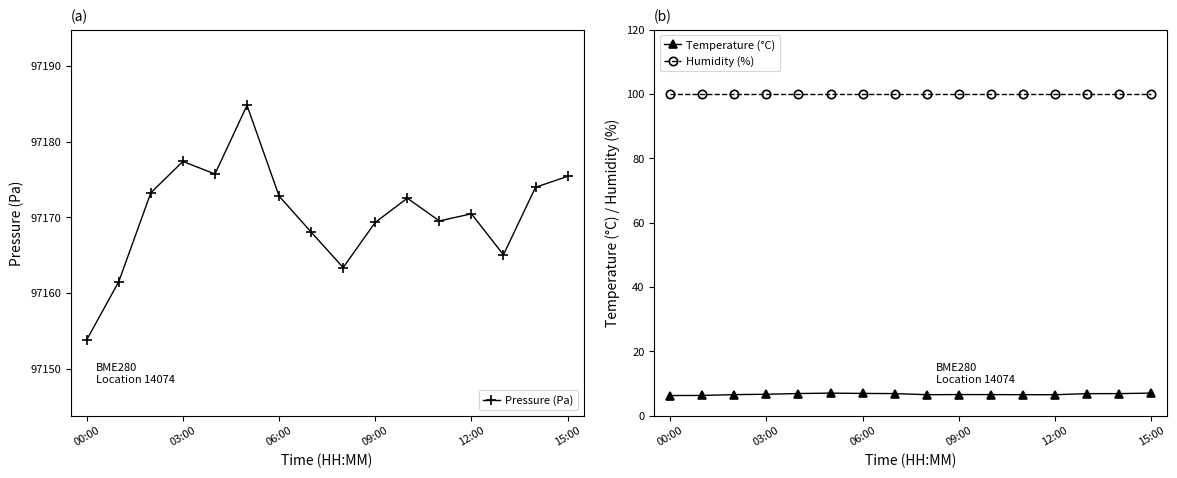

How many categories are shown in the chart?

16